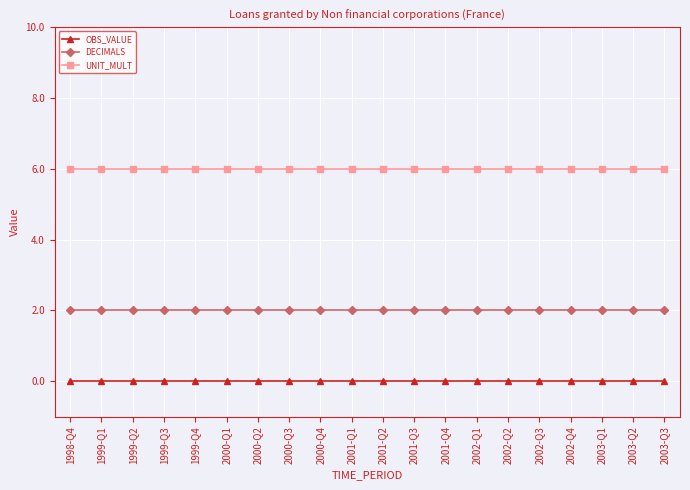

What is the spread (max minus min) of values at 1999-Q4?

6